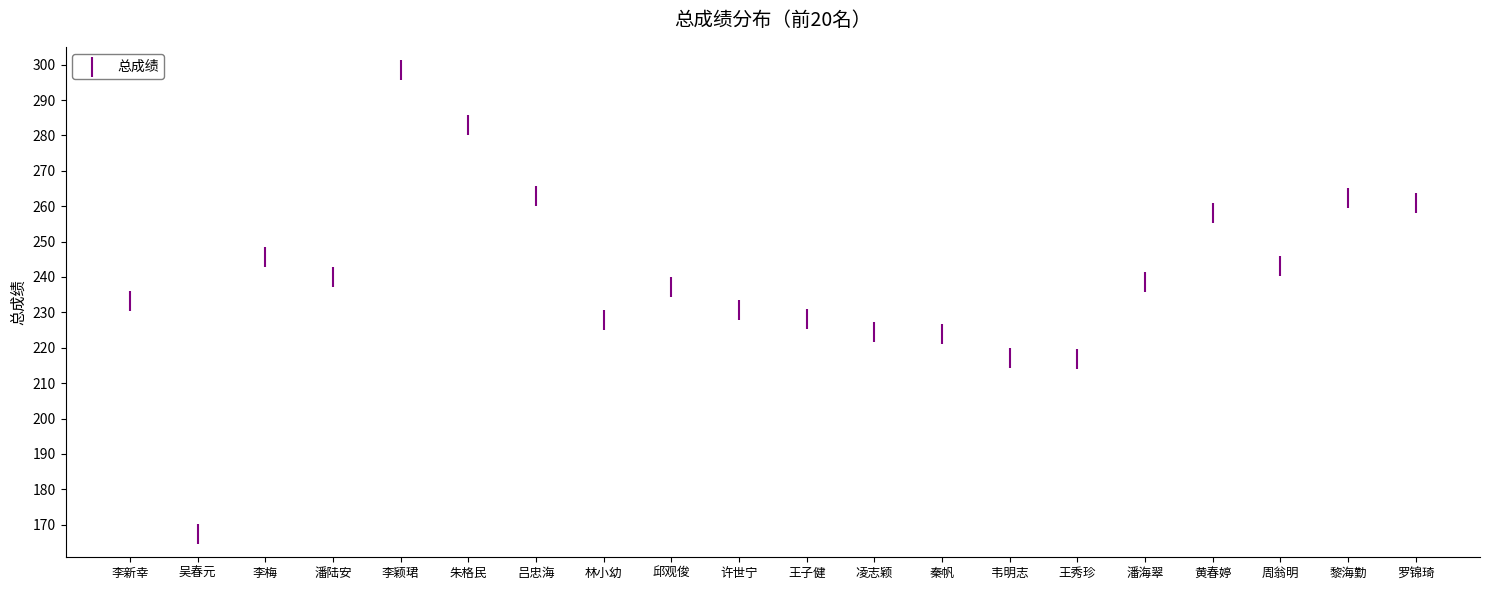

What is the range of Y values (max minus min)?

131.1